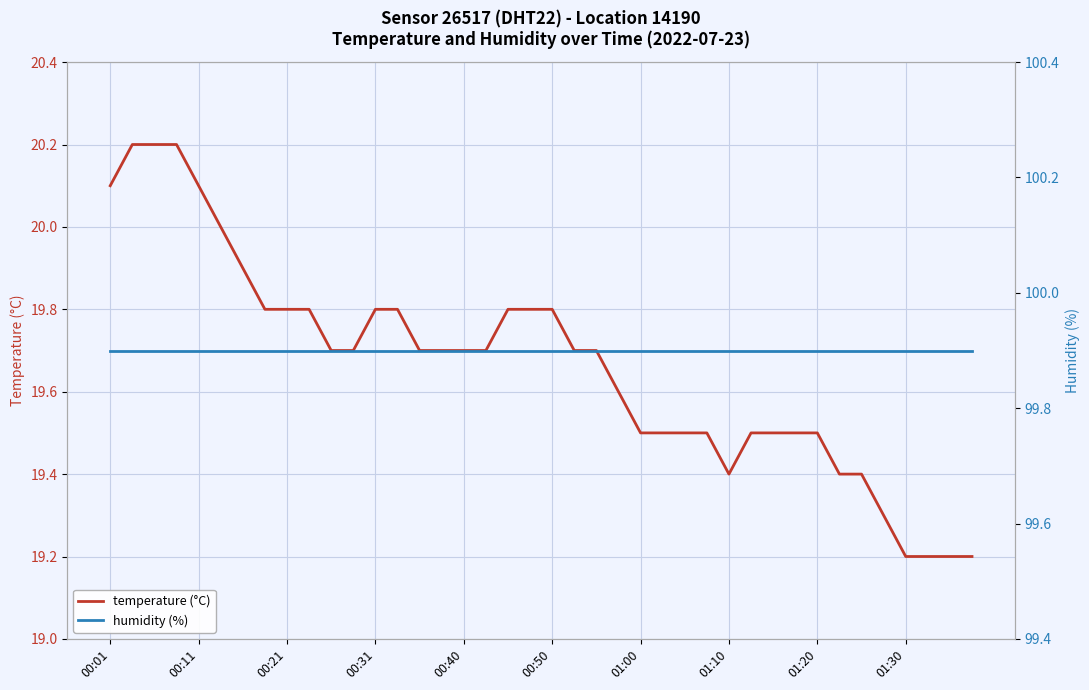

What is the maximum value for temperature (°C)?

20.2